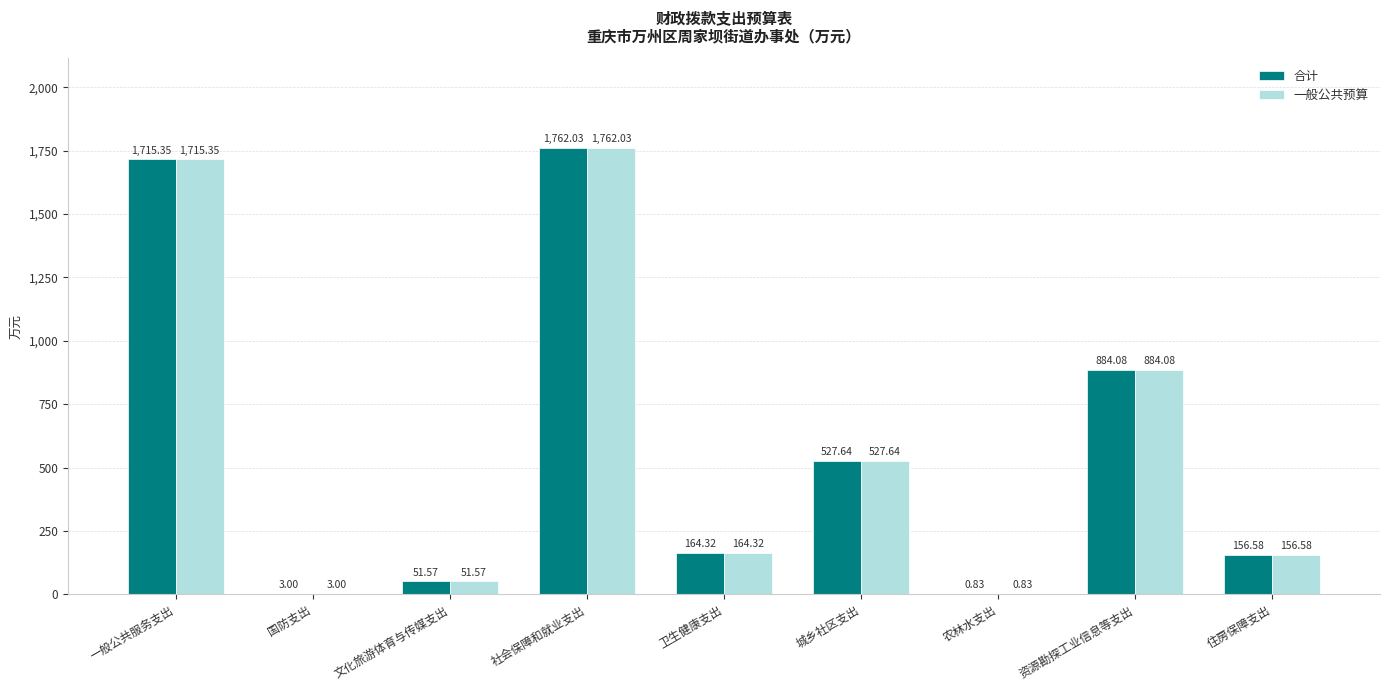

Is the value of 合计 at 一般公共服务支出 greater than the value of 一般公共预算 at 农林水支出?

Yes